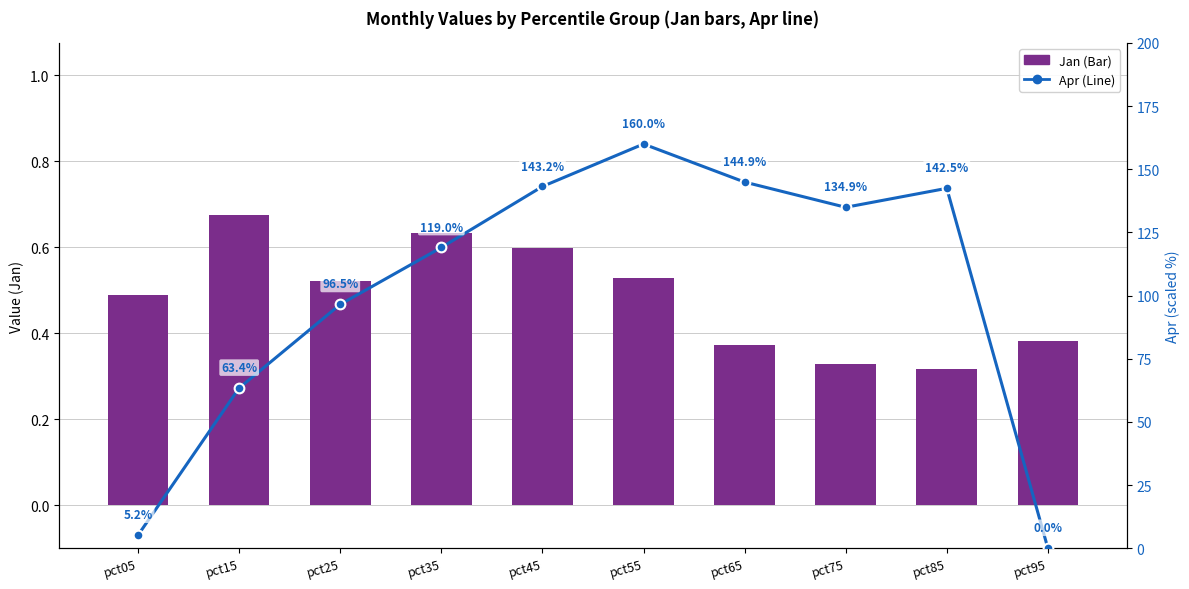

Which series has the widest spread of values?

Apr (Line)